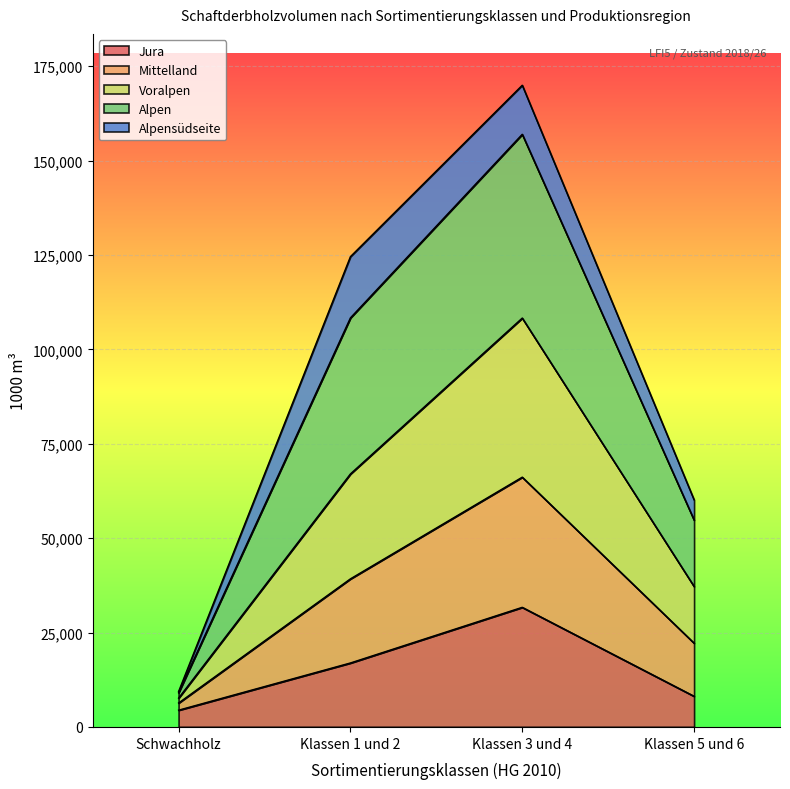

What is the value of the Jura point at the 2nd from the left?

16946